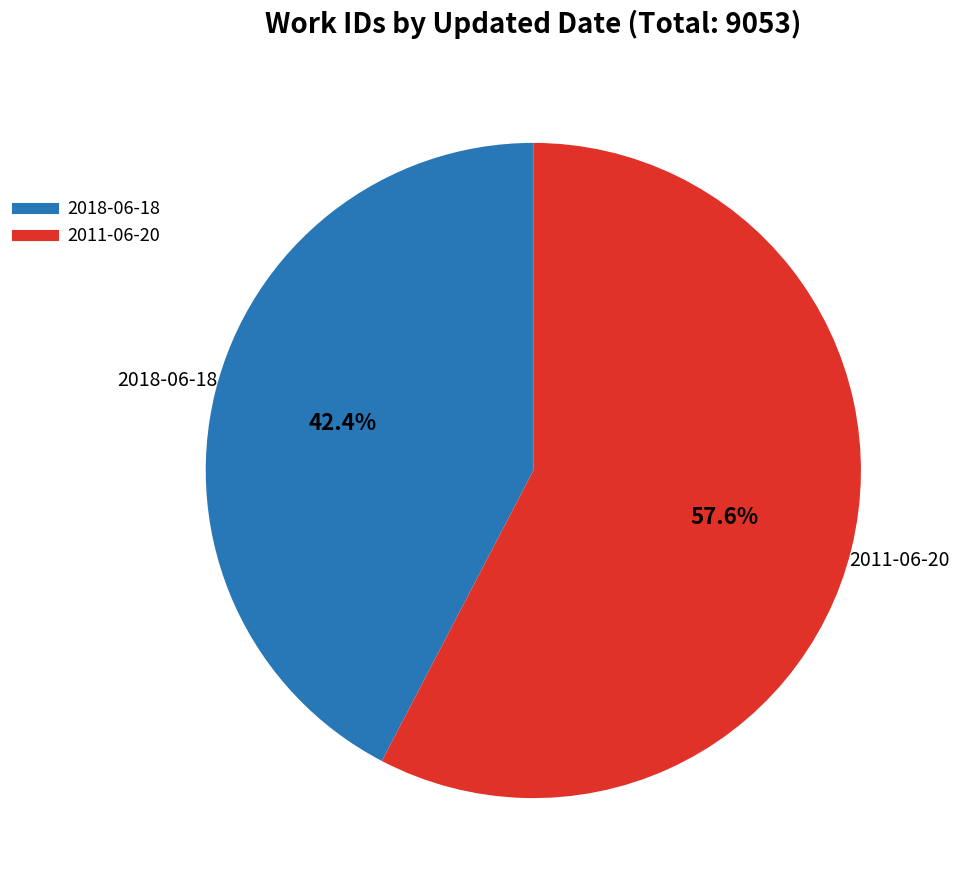

Which category has the biggest portion of the pie?

2011-06-20